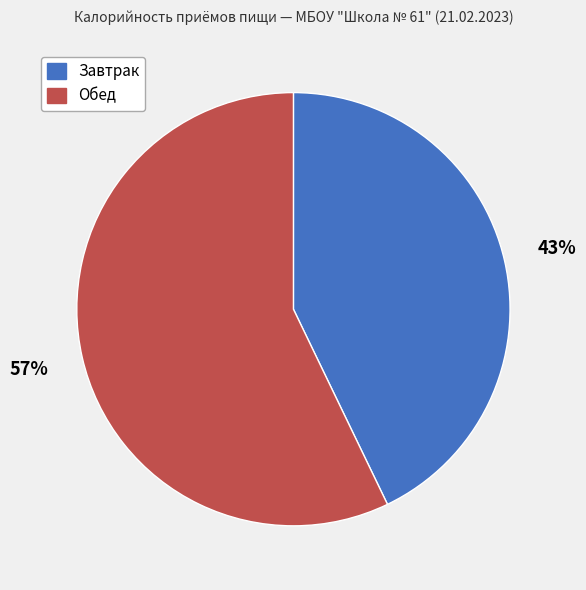

What is the ratio of the value at Обед to the value at Завтрак?

1.3